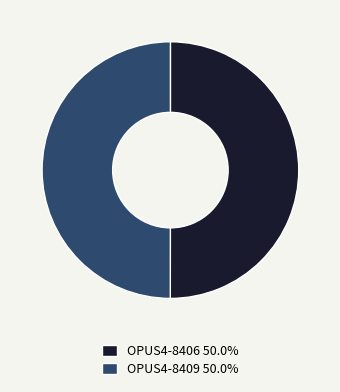

The OPUS4-8409 slice represents 45% of the pie. True or false?

False